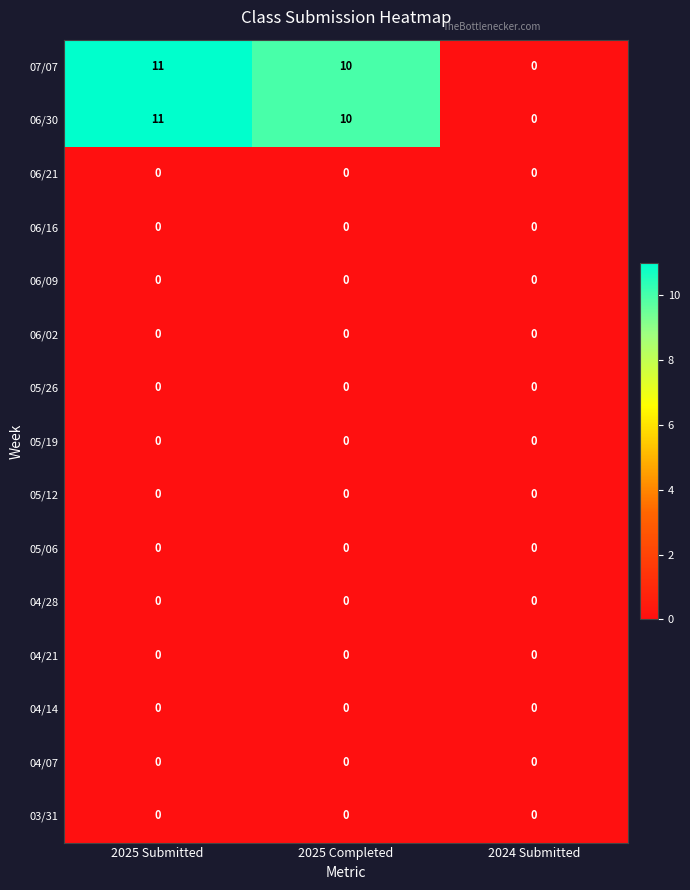

Which category has the highest value across all series?

2025 Submitted